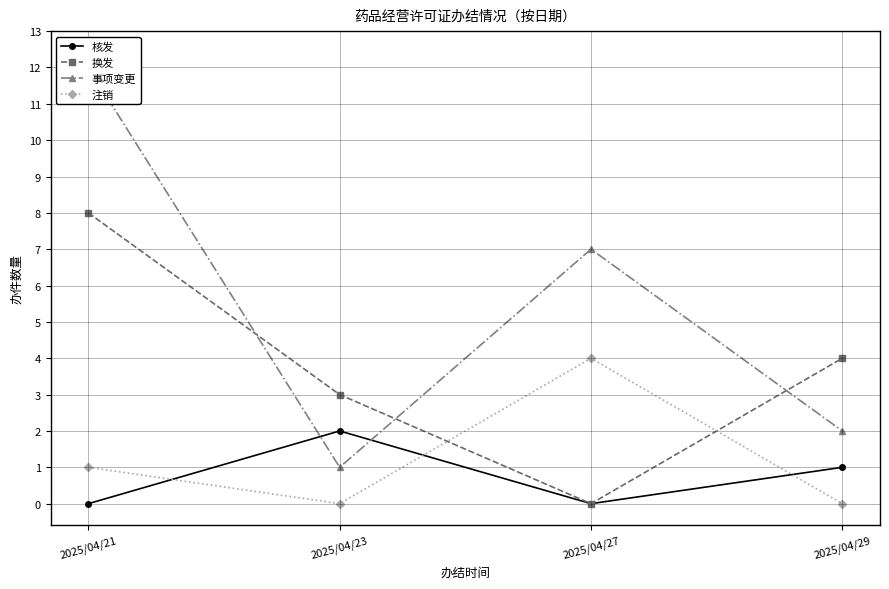

How many times do 换发 and 事项变更 cross each other?

3